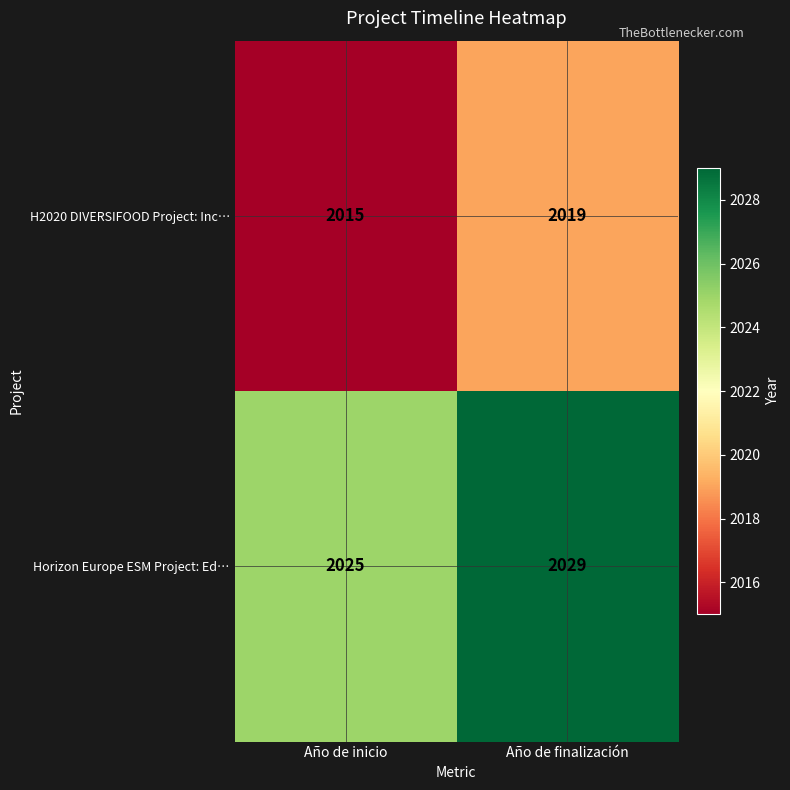

What is the spread (max minus min) of values at Año de finalización?

10